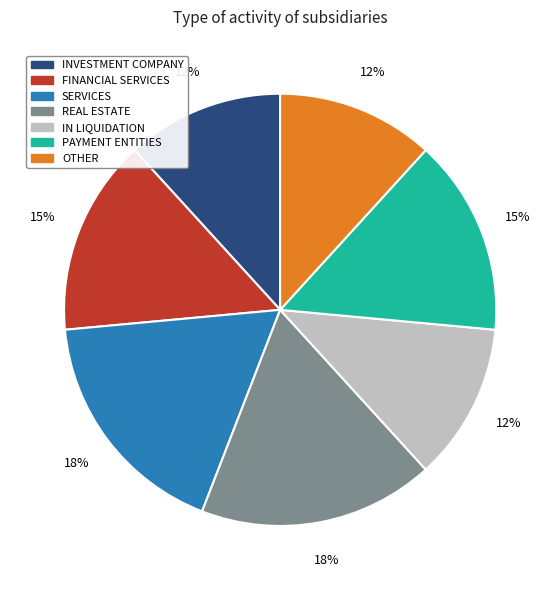

To the nearest percent, what portion does OTHER represent?

12%